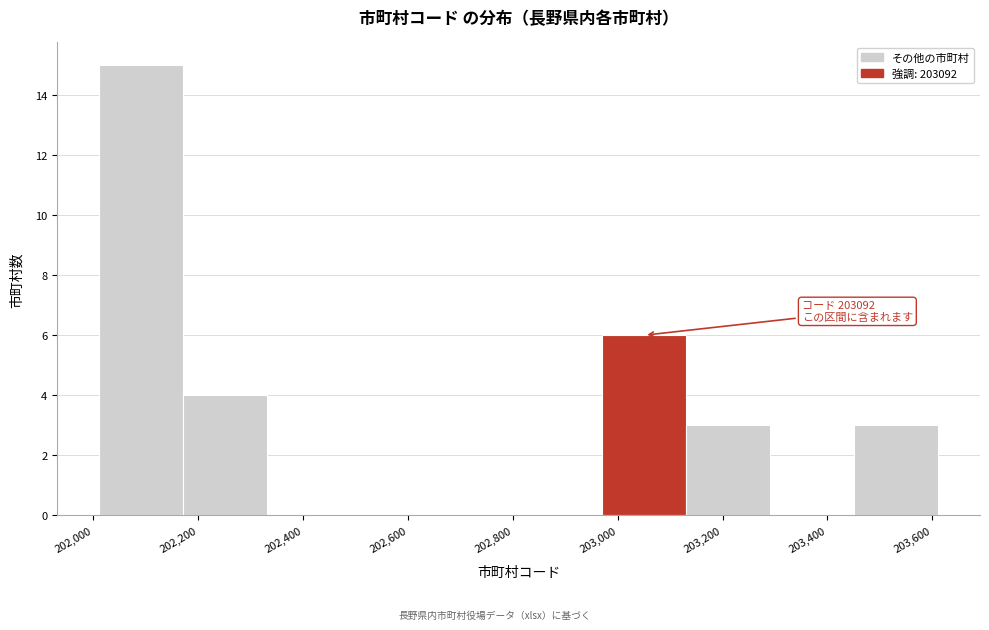

Which range on the x-axis has the tallest bar?

202020 to 202180